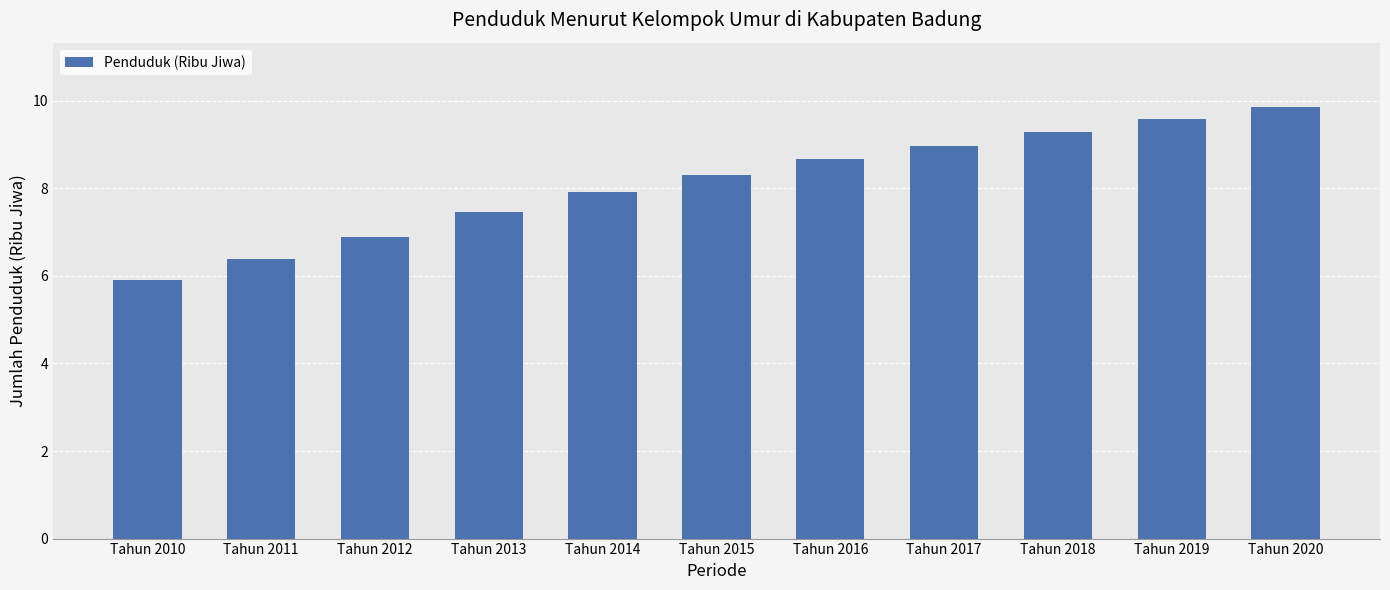

What is the average value?

8.1